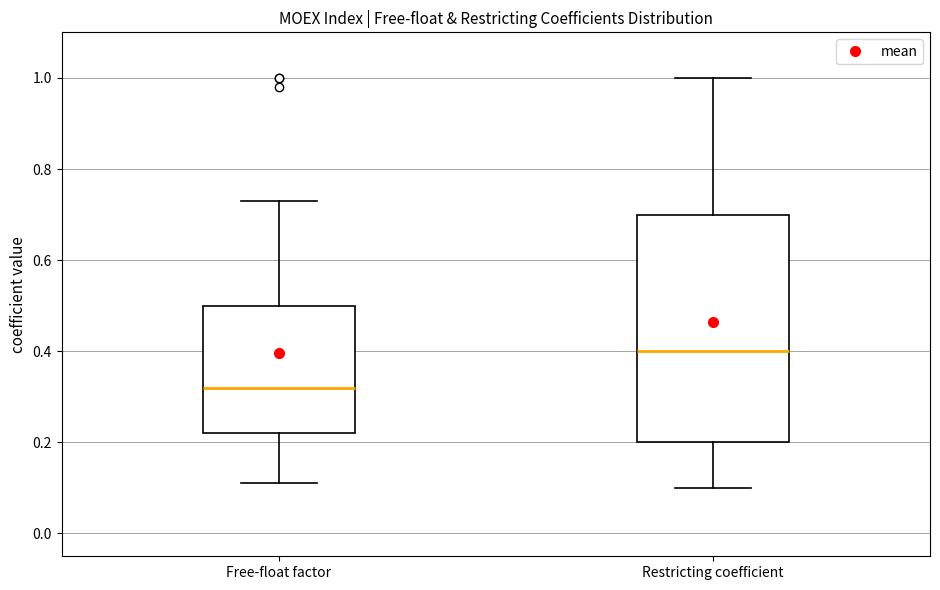

Reading left to right, read every box against the y-axis: the position of its median line, the range the box covers, and the ends of its whiskers. The values are not printed on the chart, so give them approximately, as read against the axis.

Free-float factor: median 0.32, box 0.22 to 0.50, whiskers 0.12 to 0.74
Restricting coefficient: median 0.40, box 0.20 to 0.70, whiskers 0.10 to 1.00